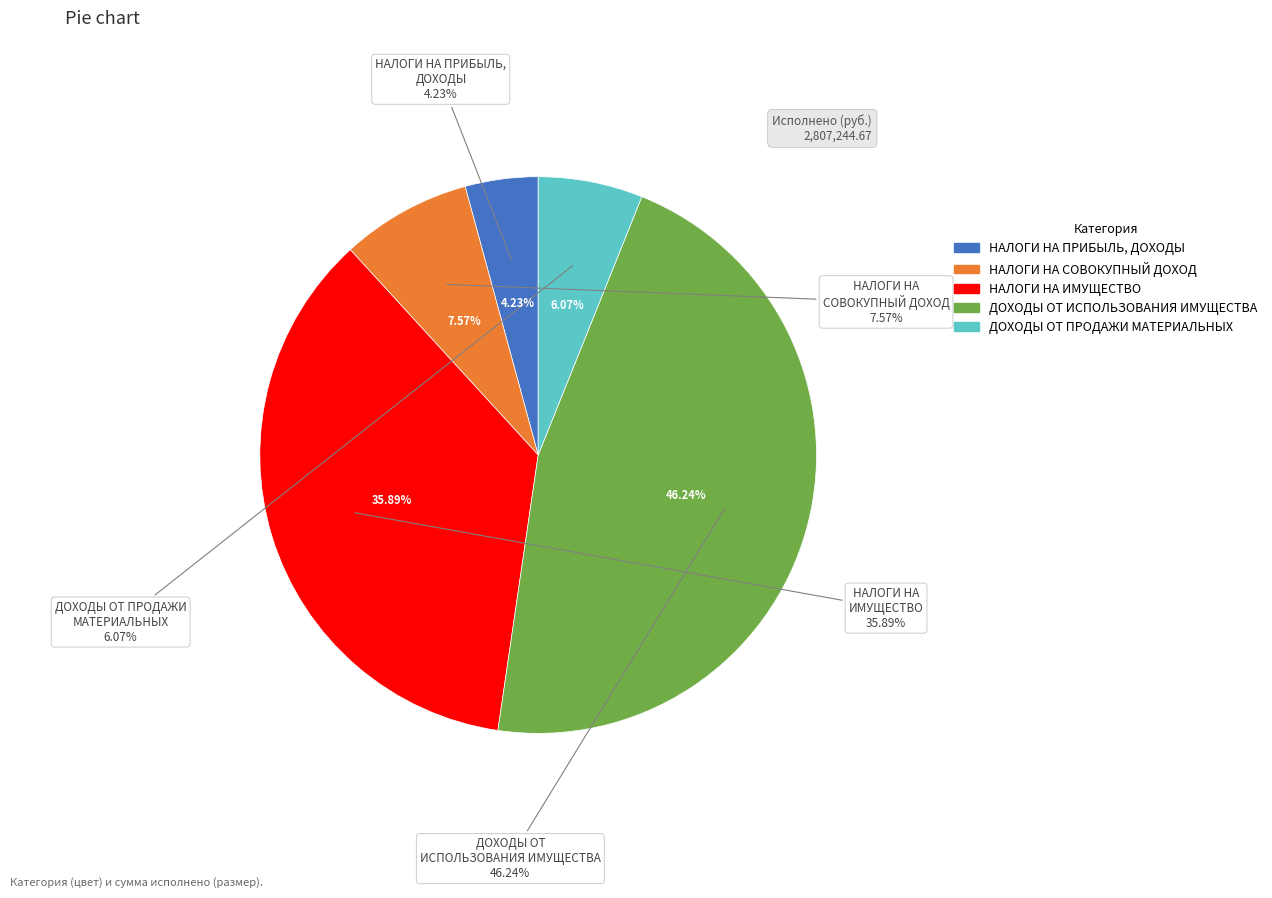

How many slices are in this pie chart?

5